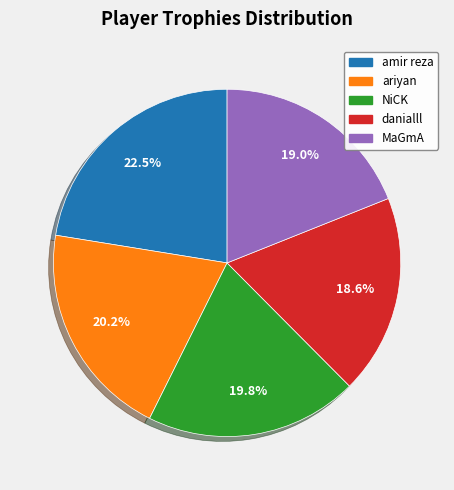

How many slices are in this pie chart?

5